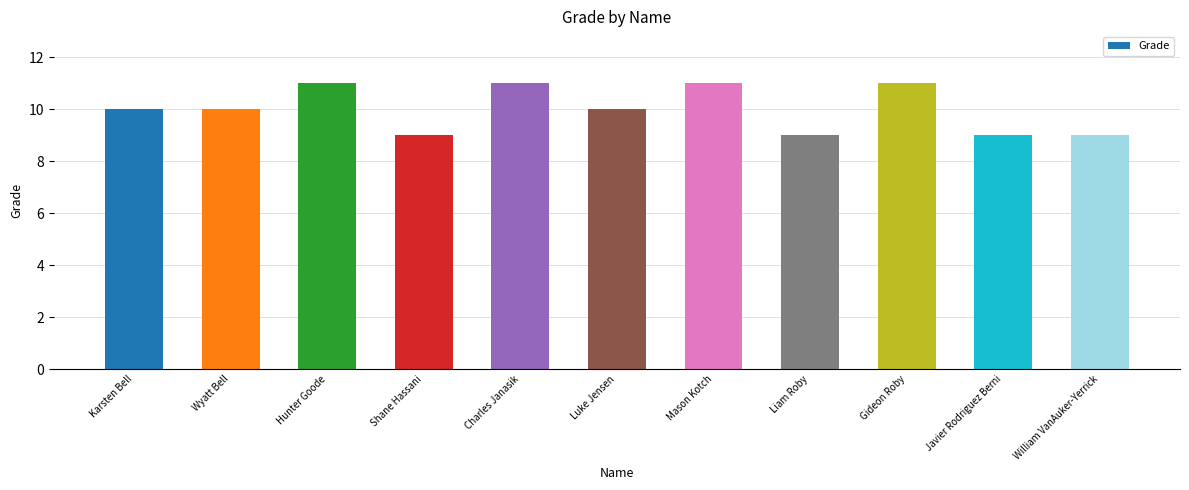

What value does the data have at Mason Kotch?

11